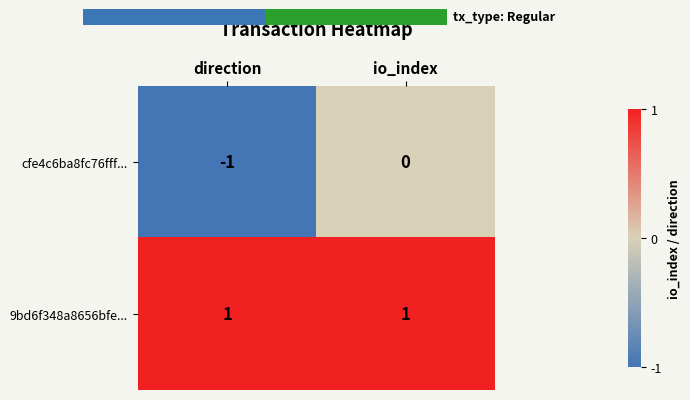

What is the spread (max minus min) of values at direction?

2